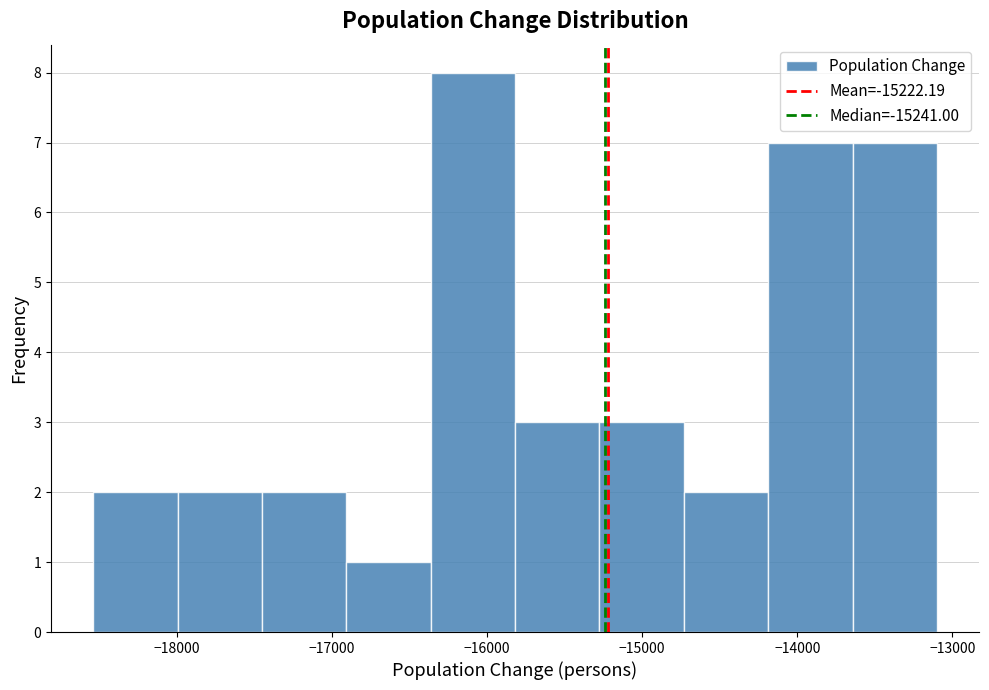

Reading left to right, list every bar in this chart as the range it spans on the x-axis followed by its height. Neither the bar edges nor the heights are printed on the chart, so give them approximately, as read against the axes.

-18500 to -18000: 2
-18000 to -17500: 2
-17500 to -16900: 2
-16900 to -16400: 1
-16400 to -15800: 8
-15800 to -15300: 3
-15300 to -14700: 3
-14700 to -14200: 2
-14200 to -13600: 7
-13600 to -13100: 7